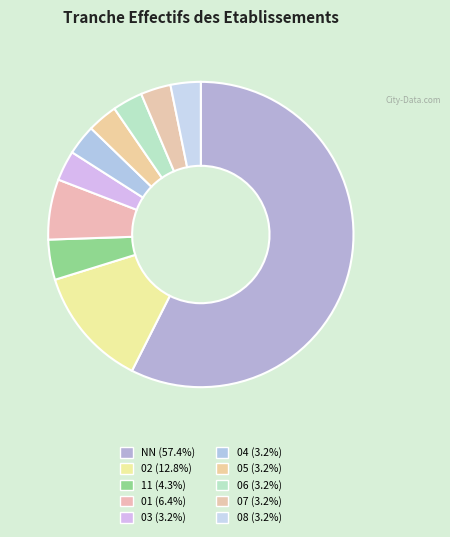

How many slices are in this pie chart?

10